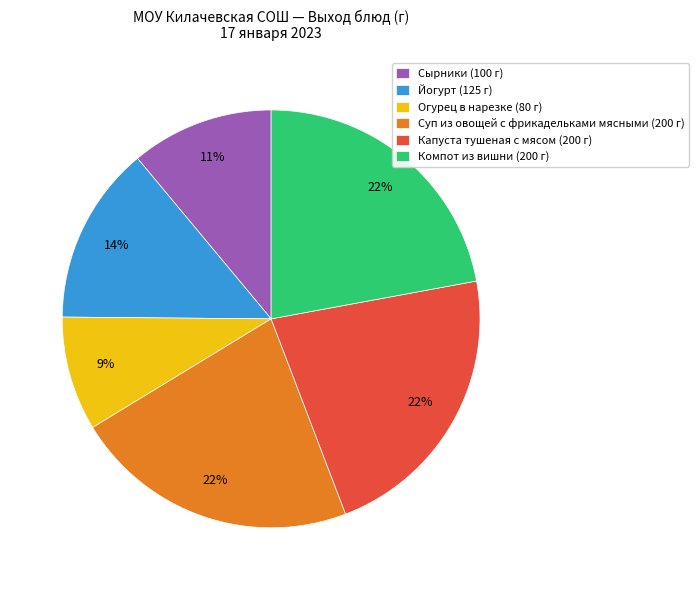

Which category has the smallest portion of the pie?

Огурец в нарезке